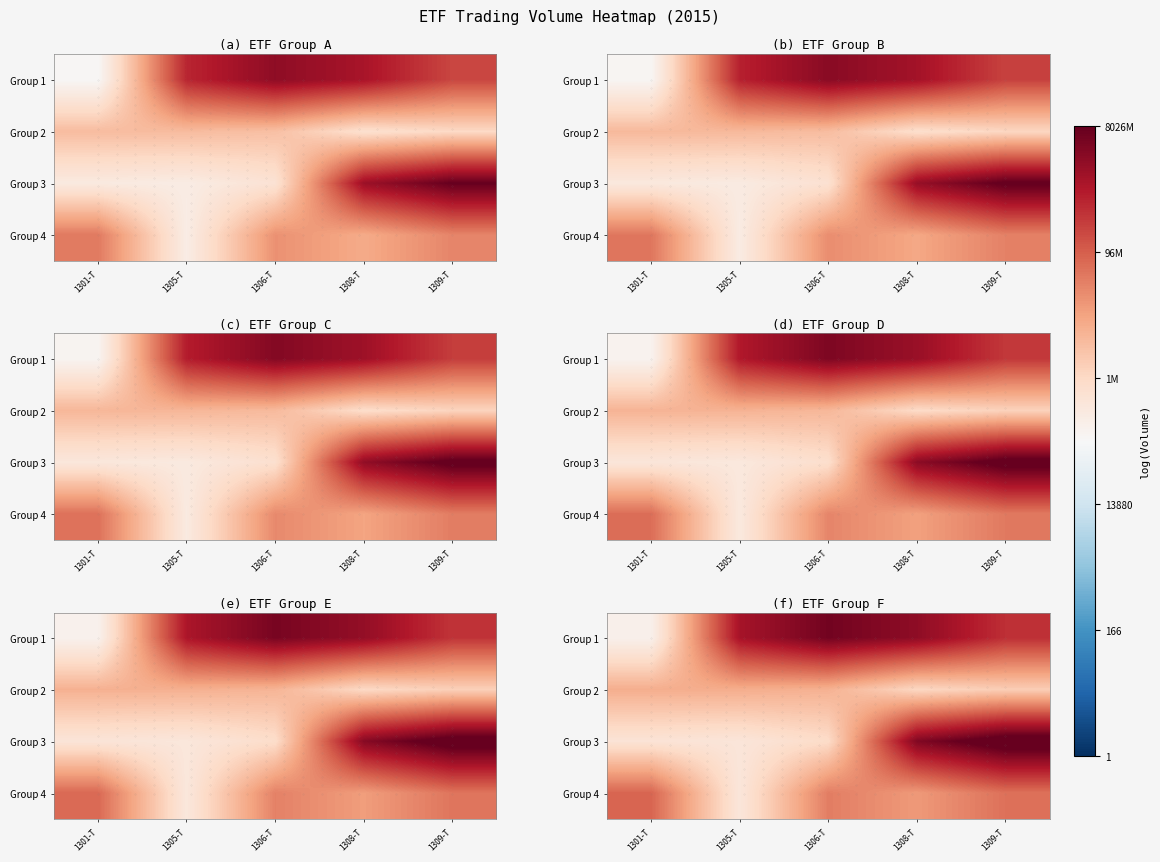

The value of Group 2 at 1306-T is 25.3. True or false?

False